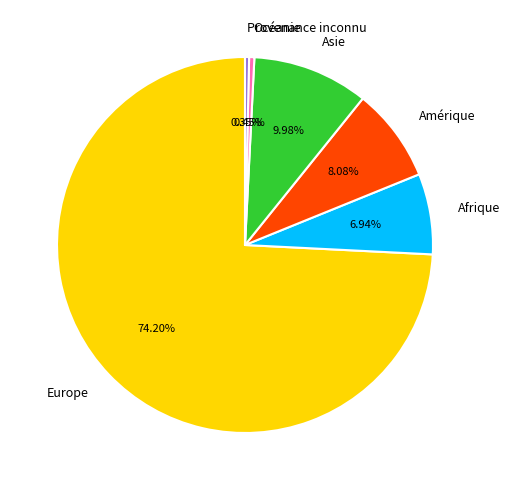

What is the majority slice?

Europe